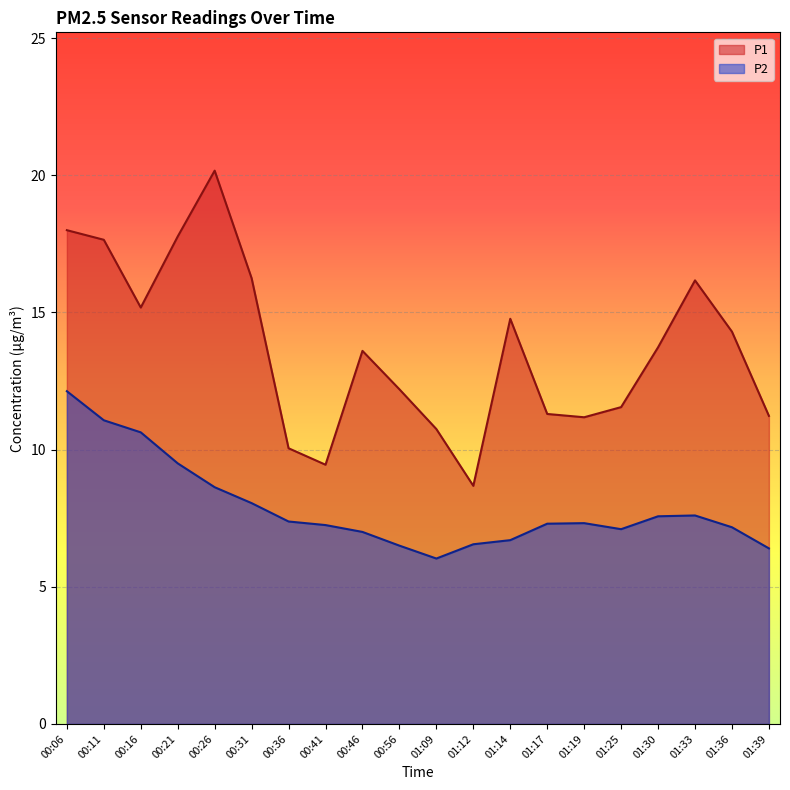

True or false: P2 has a value of 17.7 at 00:16.

False